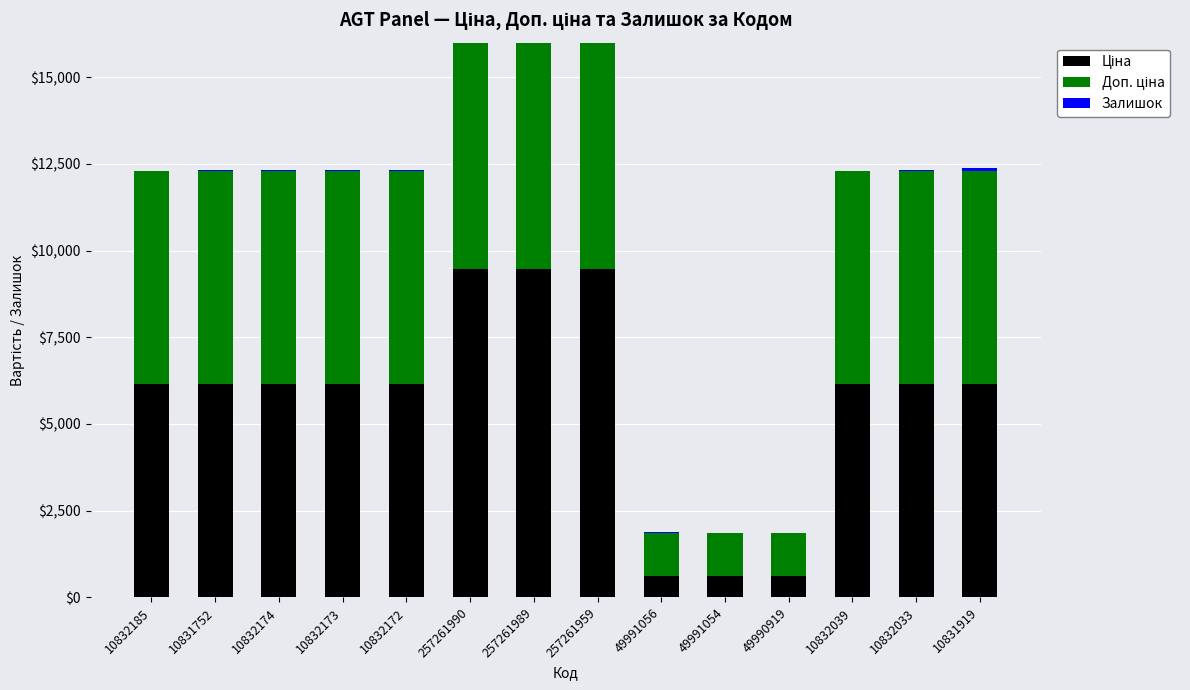

Reading left to right, what are all the values shown in this chart?

Ціна: 10832185=6143.2	10831752=6143.2	10832174=6143.2	10832173=6143.2	10832172=6143.2	257261990=9458.9	257261989=9458.9	257261959=9458.9	49991056=618.9	49991054=618.9	49990919=618.9	10832039=6143.2	10832033=6143.2	10831919=6143.2
Доп. ціна: 10832185=6143.2	10831752=6143.2	10832174=6143.2	10832173=6143.2	10832172=6143.2	257261990=9458.9	257261989=9458.9	257261959=9458.9	49991056=1238.0	49991054=1238.0	49990919=1238.0	10832039=6143.2	10832033=6143.2	10831919=6143.2
Залишок: 10832185=14.0	10831752=33.0	10832174=38.0	10832173=49.0	10832172=26.0	257261990=75.0	257261989=4.0	257261959=20.0	49991056=15.0	49991054=4.0	49990919=3.0	10832039=1.0	10832033=25.0	10831919=104.0